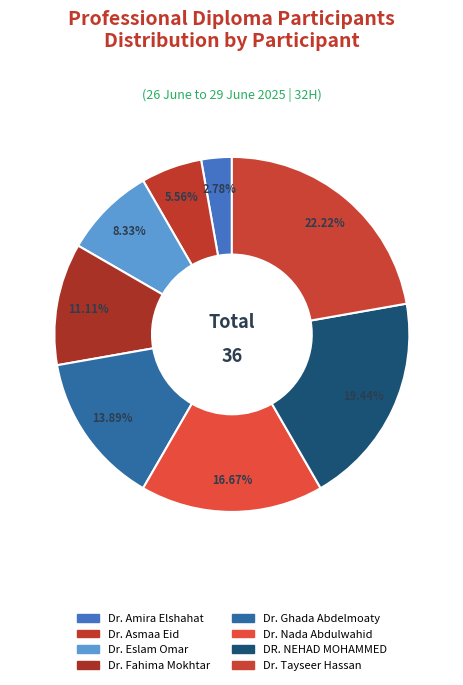

Count the number of slices in the pie.

8